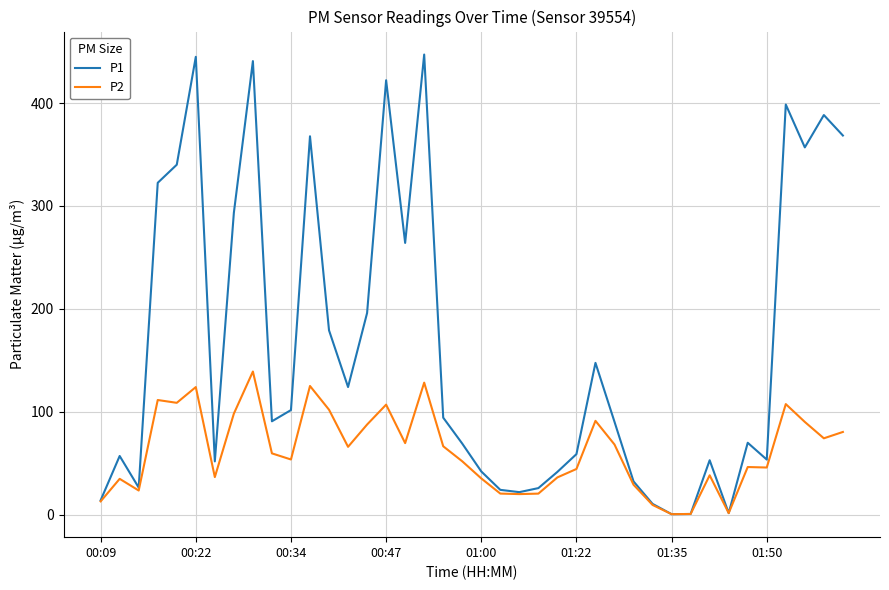

Which series has the largest range (max minus min)?

P1